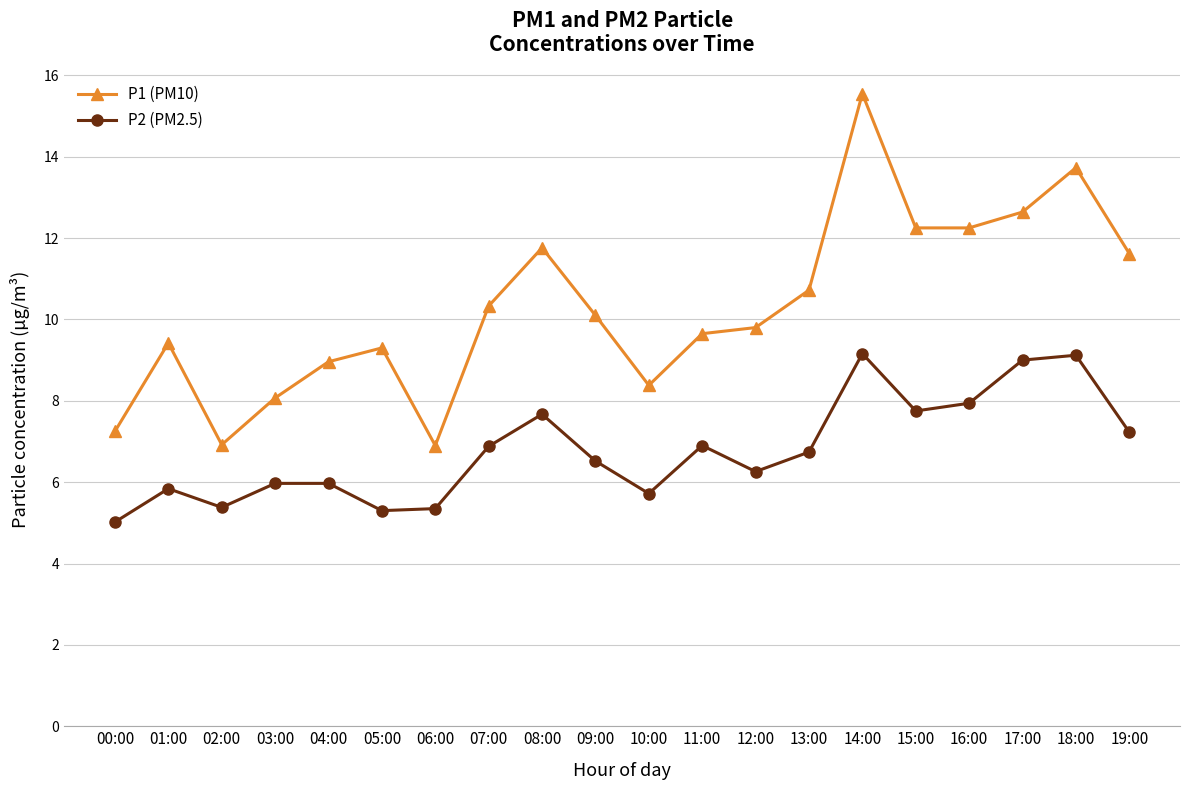

What is the label of the 7th point from the right?

13:00